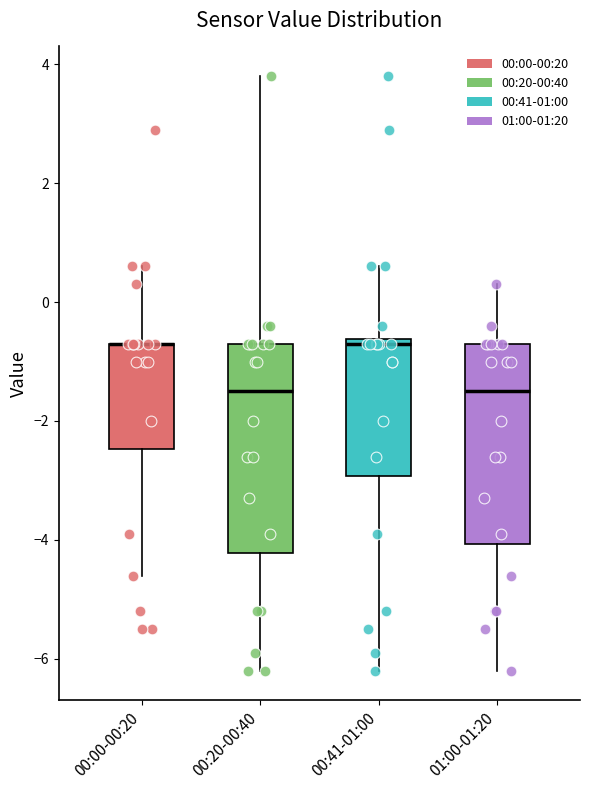

Reading left to right, read every box against the y-axis: the position of its median line, the range the box covers, and the ends of its whiskers. The values are not printed on the chart, so give them approximately, as read against the axis.

00:00-00:20: median -0.6 (drawn on the box's upper edge), box -2.4 to -0.6, whiskers -4.6 to 0.6
00:20-00:40: median -1.4, box -4.2 to -0.6, whiskers -6.2 to 3.8
00:41-01:00: median -0.6 (just below the box's upper edge), box -3.0 to -0.6, whiskers -6.2 to 0.6
01:00-01:20: median -1.4, box -4.0 to -0.6, whiskers -6.2 to 0.4